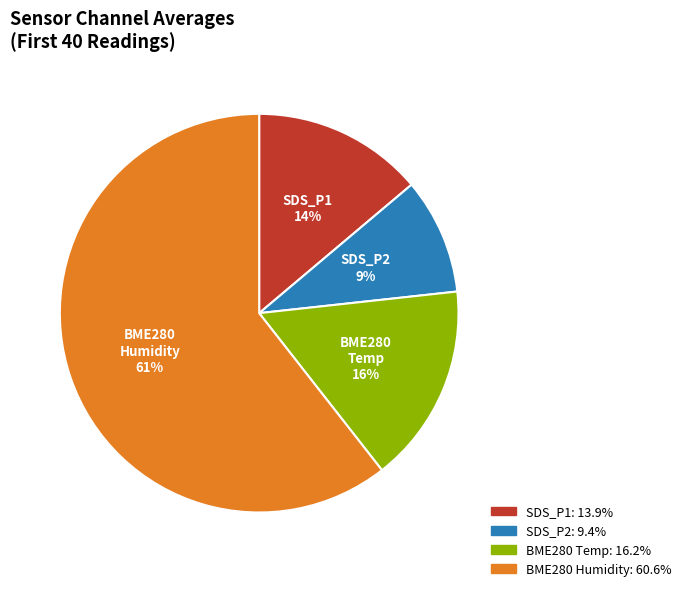

Is there any slice that represents more than half of the pie?

Yes